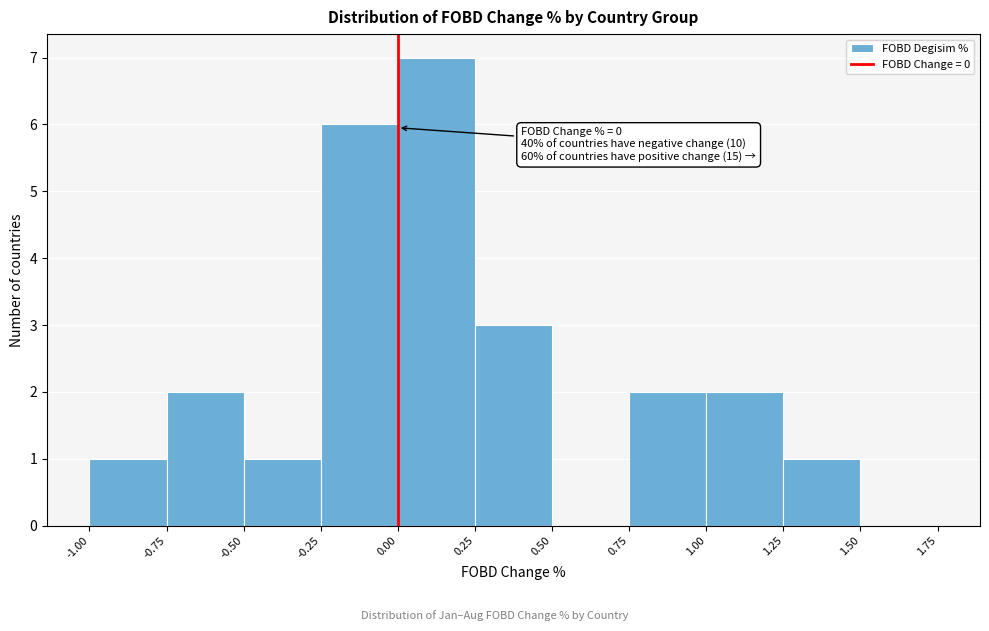

Which range on the x-axis has the tallest bar?

0.00 to 0.25